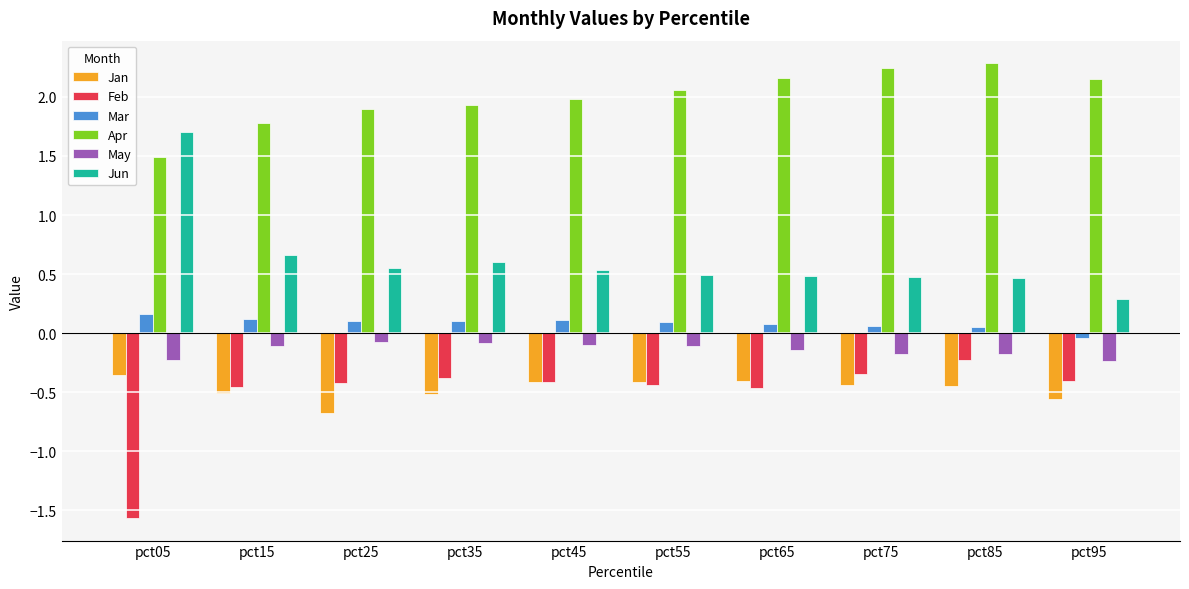

What is the average value of the May series?

-0.1